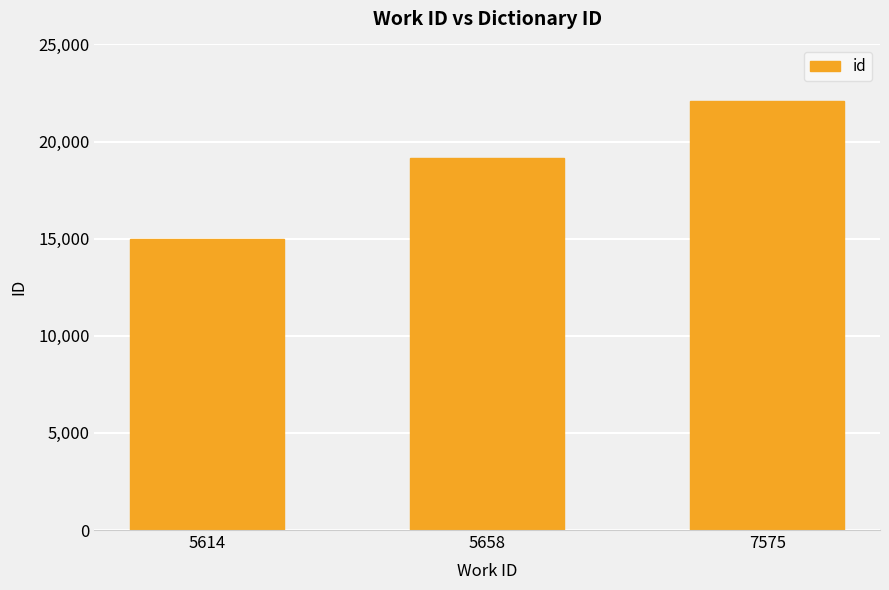

At which label is the value closest to 18540?

5658